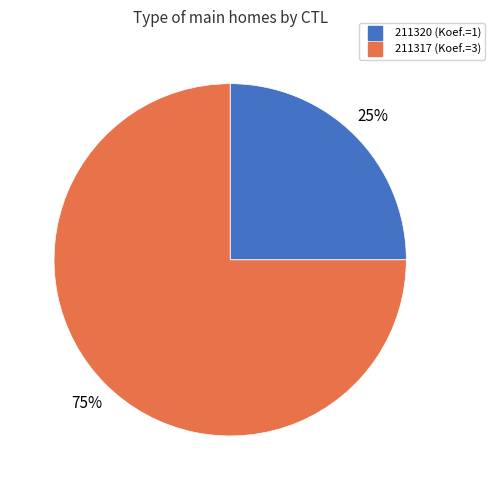

Which category has the biggest portion of the pie?

211317